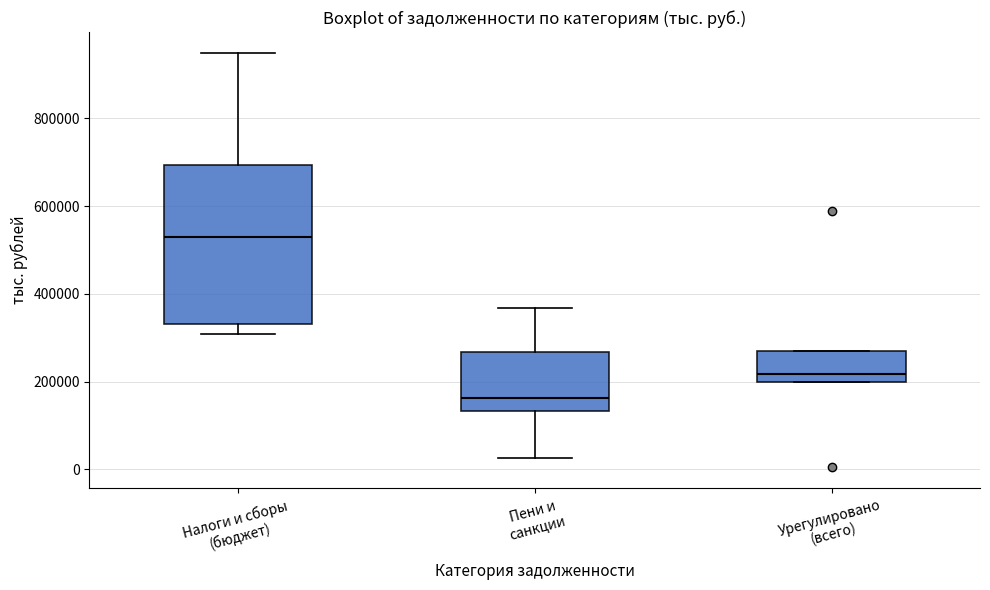

Reading left to right, transcribe this box plot: for each box, give where its median line is, the range the box spans, and where its two whiskers end, as read against the y-axis. The values are not printed on the chart, so give them approximately, as read against the axis.

Налоги и сборы (бюджет): median 520000, box 340000 to 700000, whiskers 300000 to 940000
Пени и санкции: median 160000, box 140000 to 260000, whiskers 20000 to 360000
Урегулировано (всего): median 220000, box 200000 to 280000, whiskers 200000 to 280000